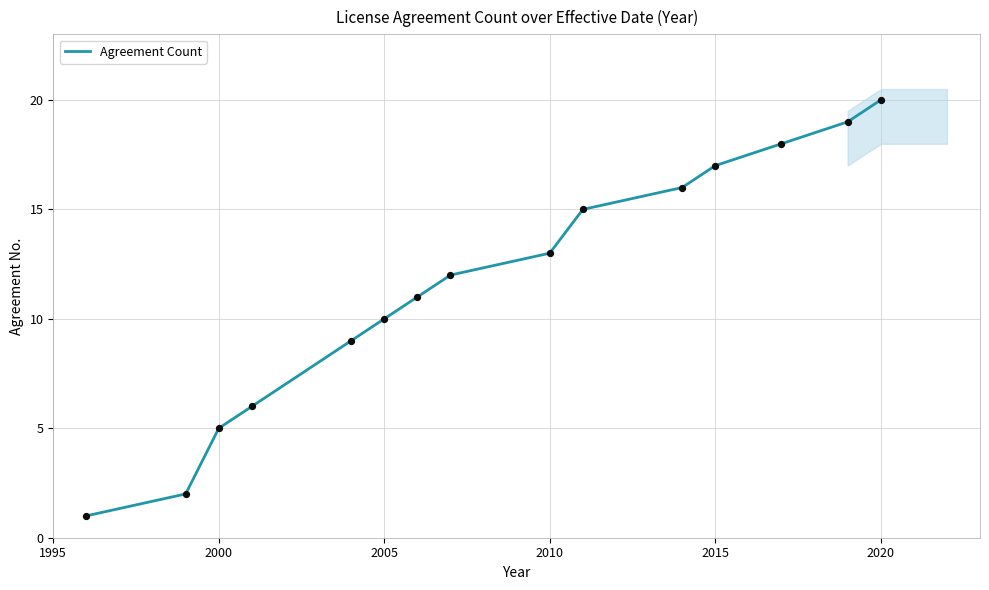

At which label does Agreement Count reach its peak?

2020